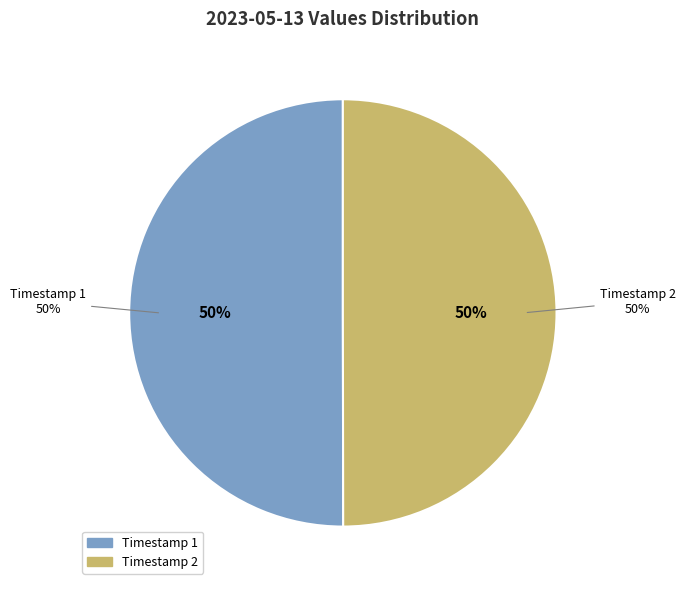

The 2023-05-13T00:59:17.498Z slice represents 61% of the pie. True or false?

False